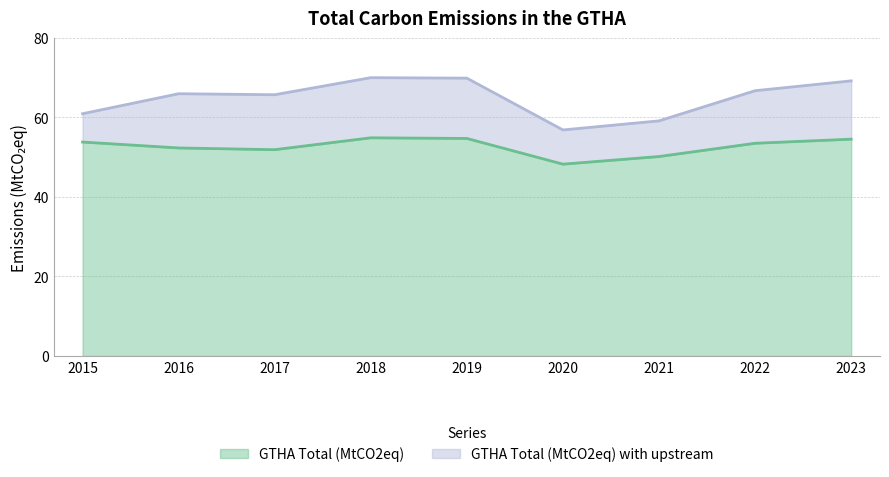

What are all the series names shown in the legend?

GTHA Total (MtCO2eq), GTHA Total (MtCO2eq) with upstream